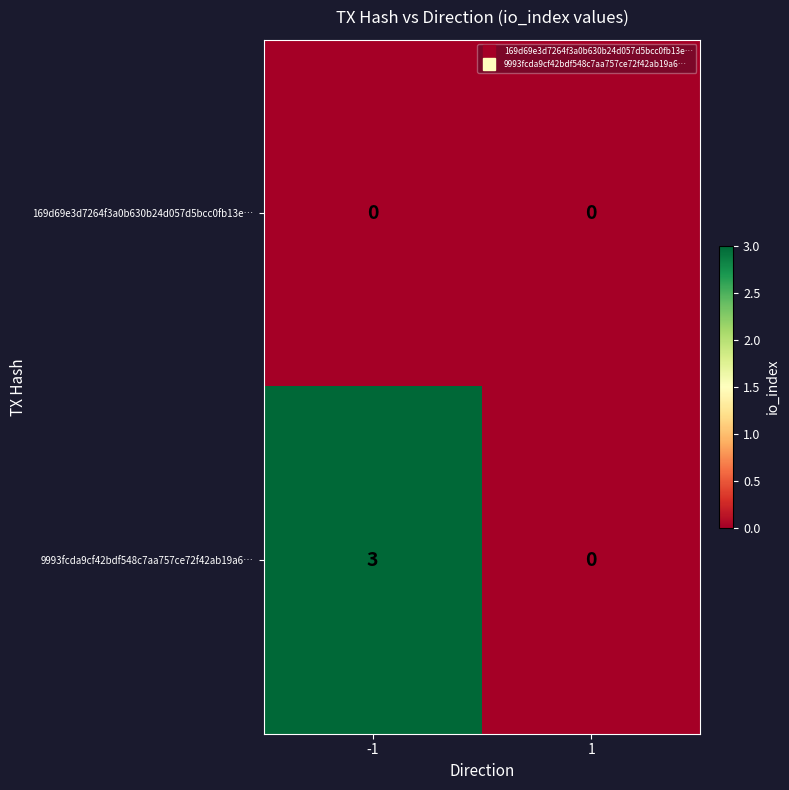

The value of 169d69e3d7264f3a0b630b24d057d5bcc0fb13e… at -1 is 0. True or false?

True